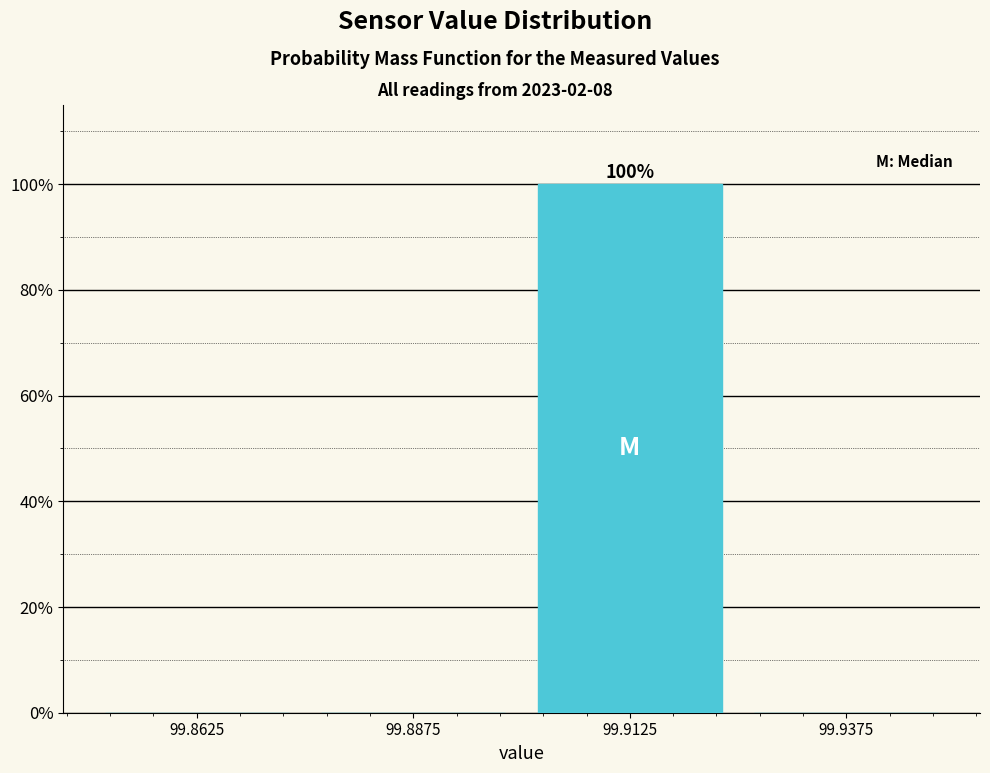

Reading right to left, transcribe all the data shown in this chart.

99.9375=0	99.9125=100	99.8875=0	99.8625=0